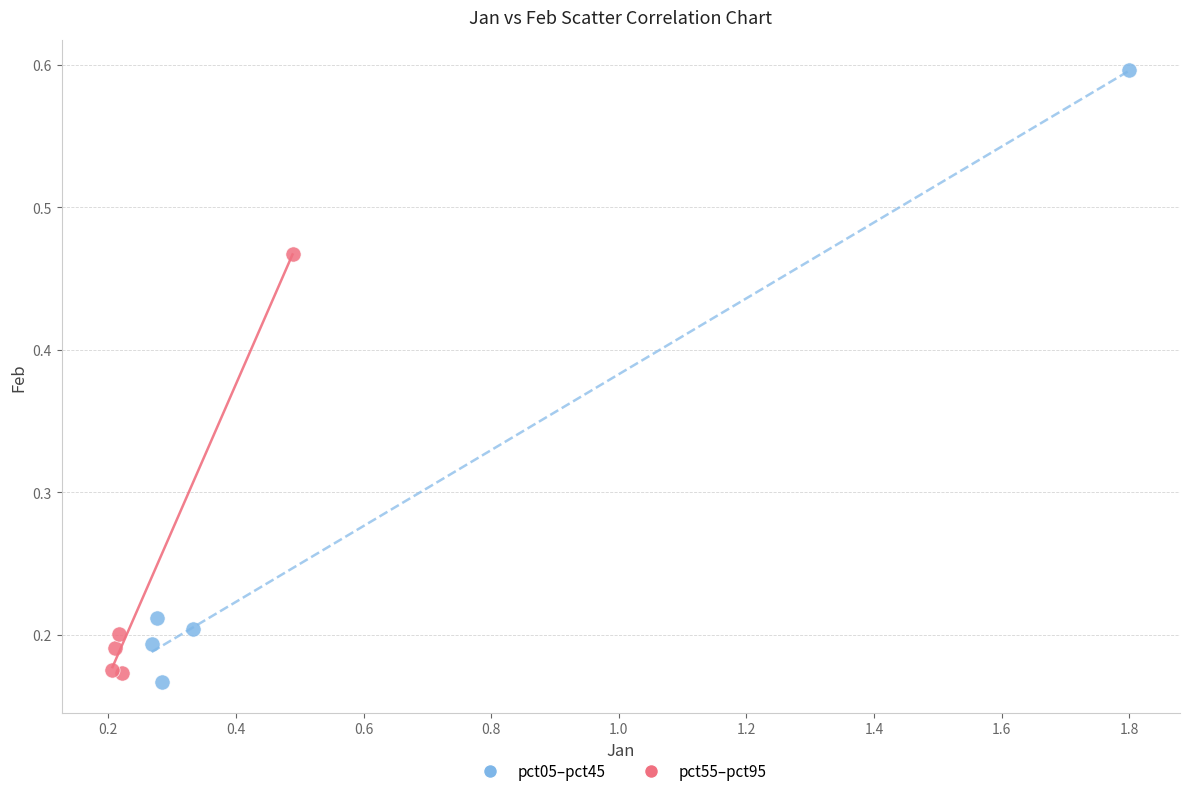

Which series reaches the maximum Y coordinate?

pct05–pct45